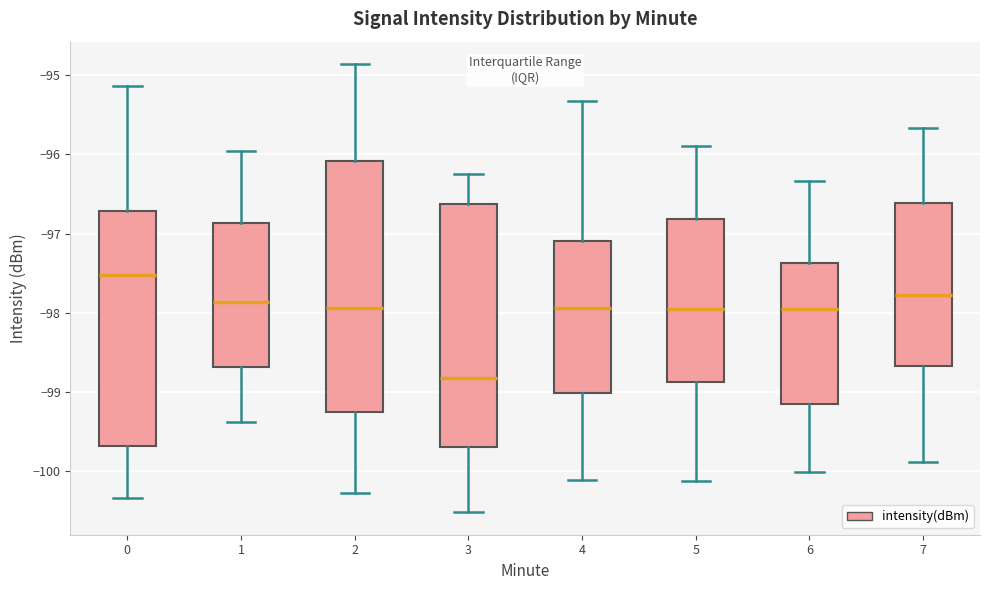

Which box has the lowest median line?

3